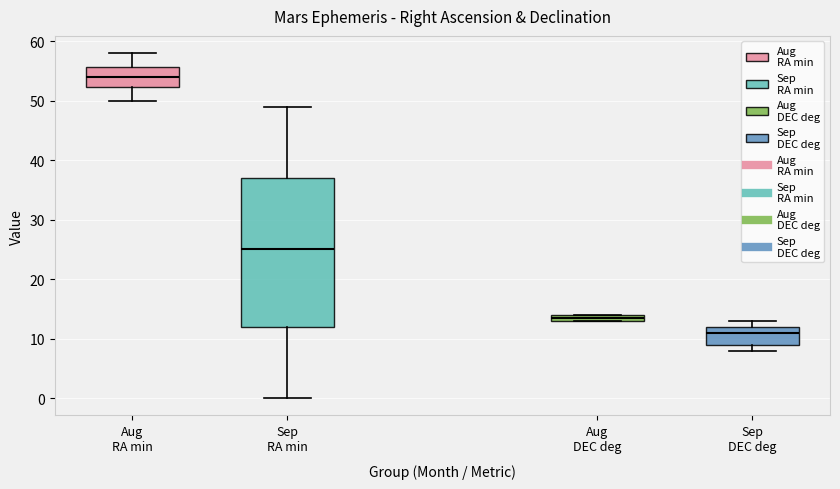

Where is the lower edge of the box for Aug DEC deg on the y-axis? The values are not printed on the chart, so give them approximately, as read against the axis.

13